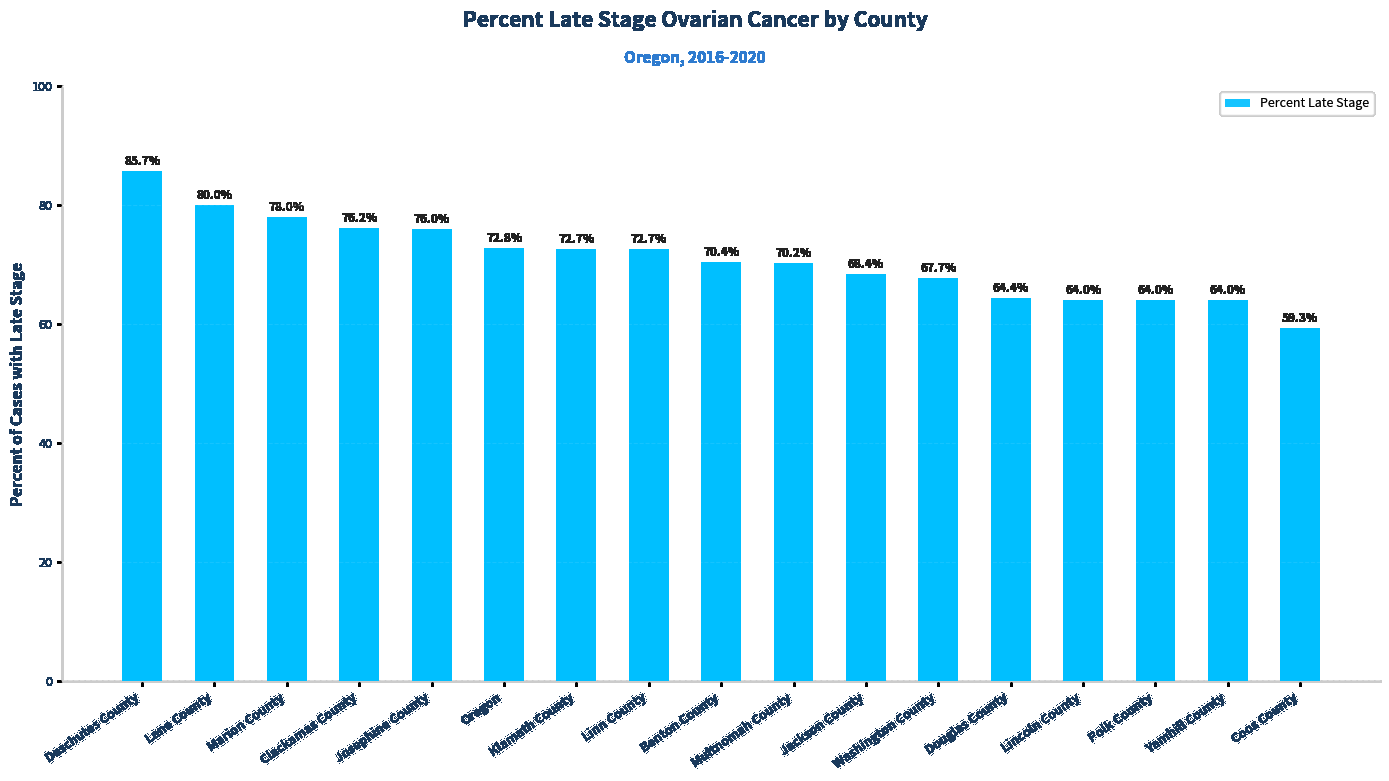

What is the value of the 9th bar from the left?

70.4